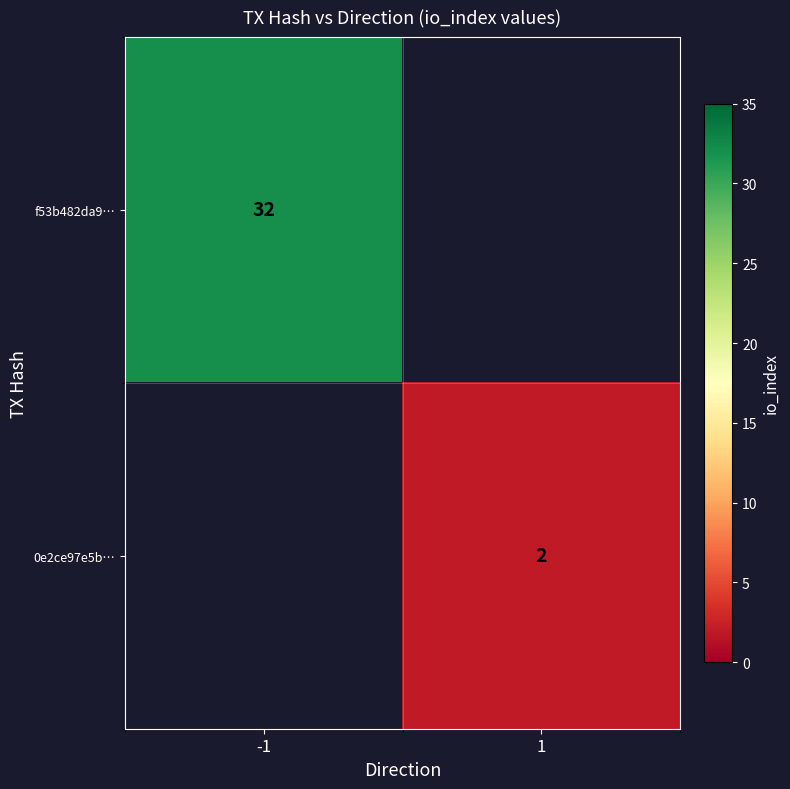

Is the value of 0e2ce97e5b… at 1 greater than the value of f53b482da9… at -1?

No